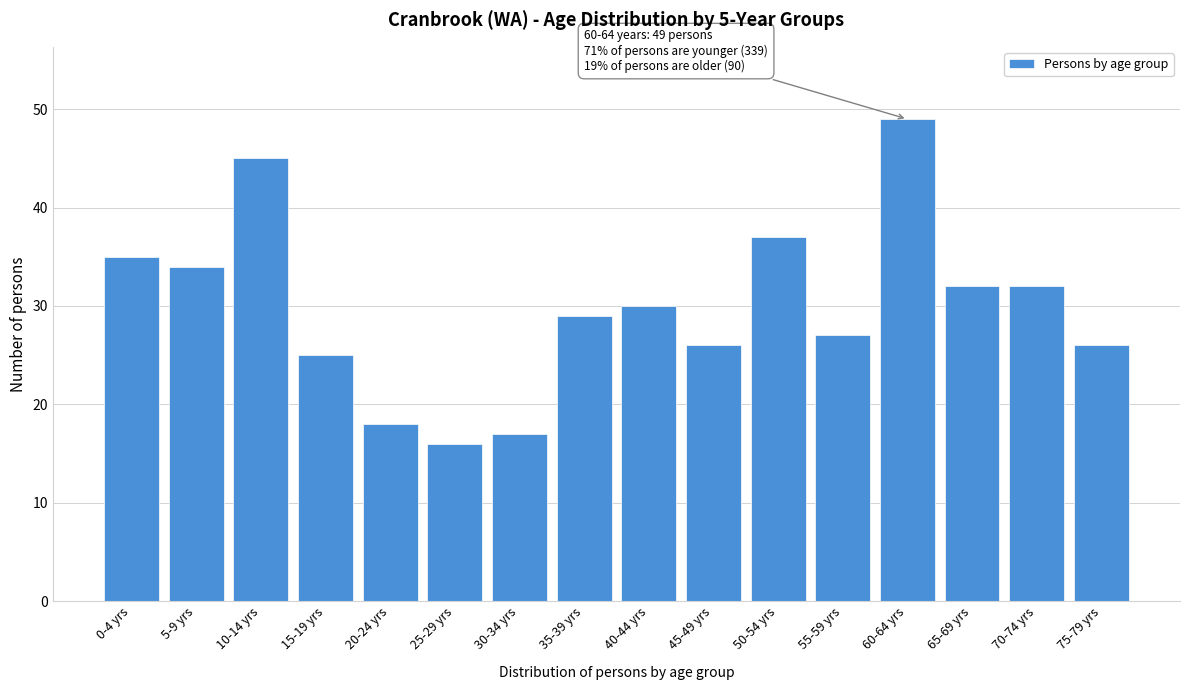

Reading left to right, extract all data points from this chart.

35	34	45	25	18	16	17	29	30	26	37	27	49	32	32	26